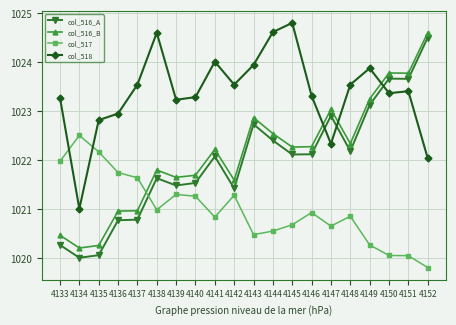

What is the approximate value of col_518 at 4149?

1023.9